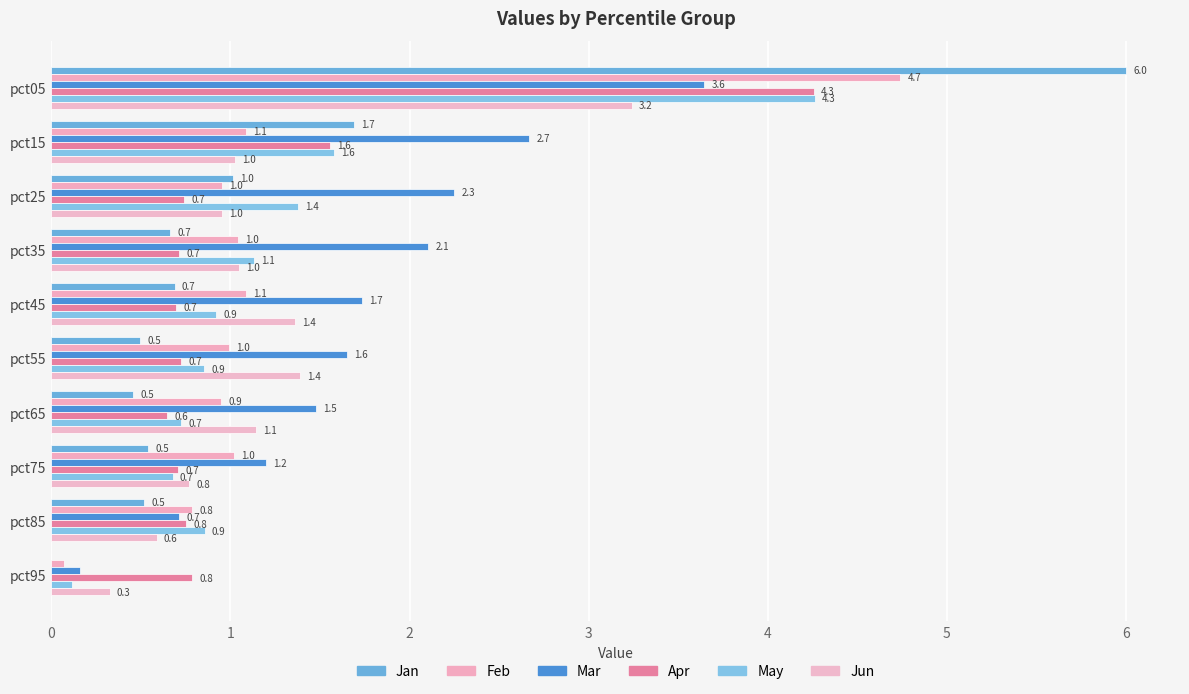

How many values in the Jun series exceed 1?

6